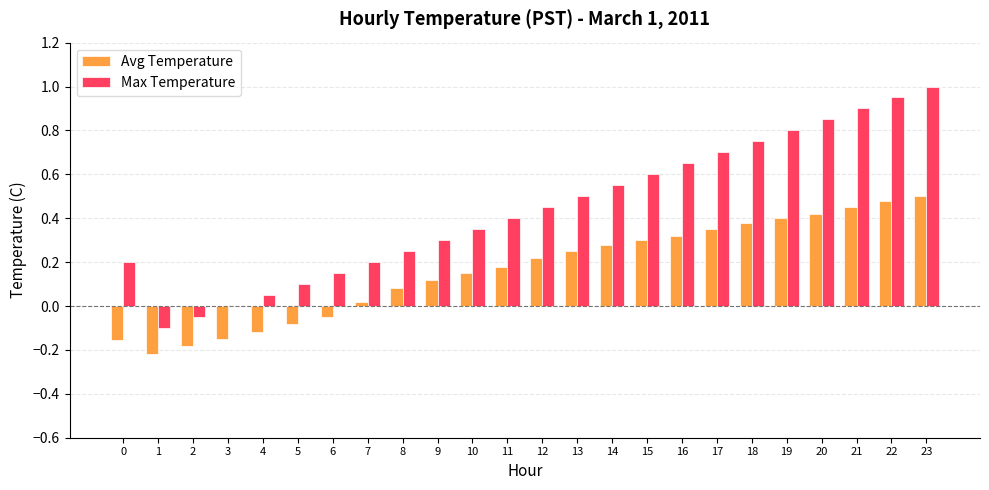

What is the highest value of the Max Temperature series?

1.0